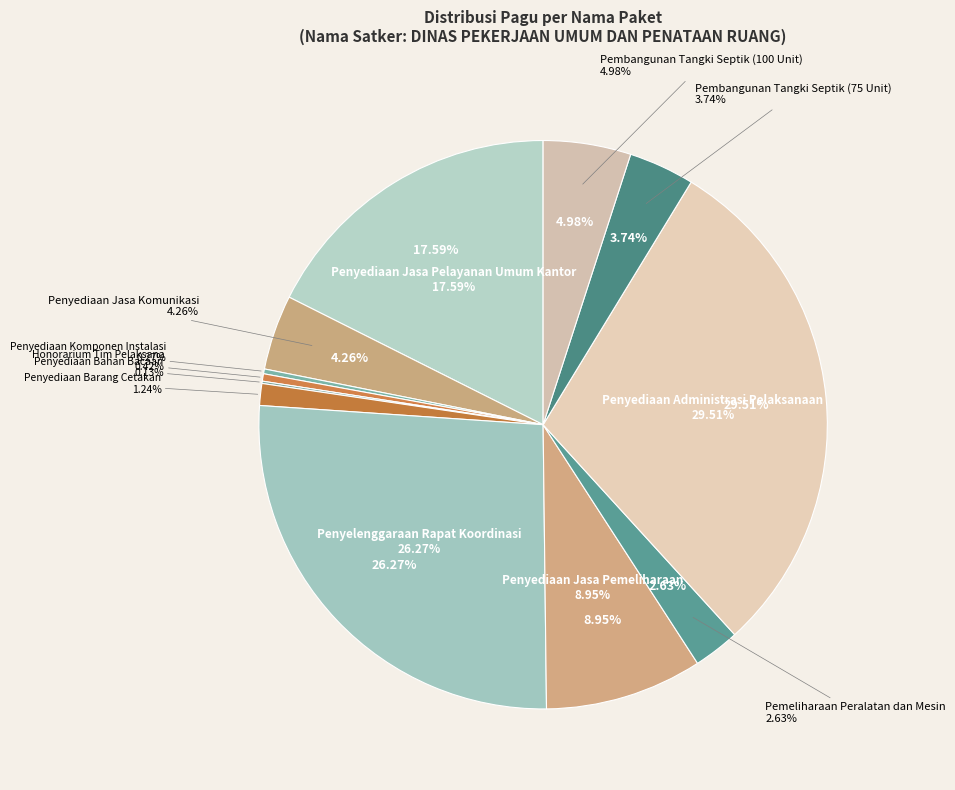

Which slice is the largest?

Penyediaan Administrasi Pelaksanaan